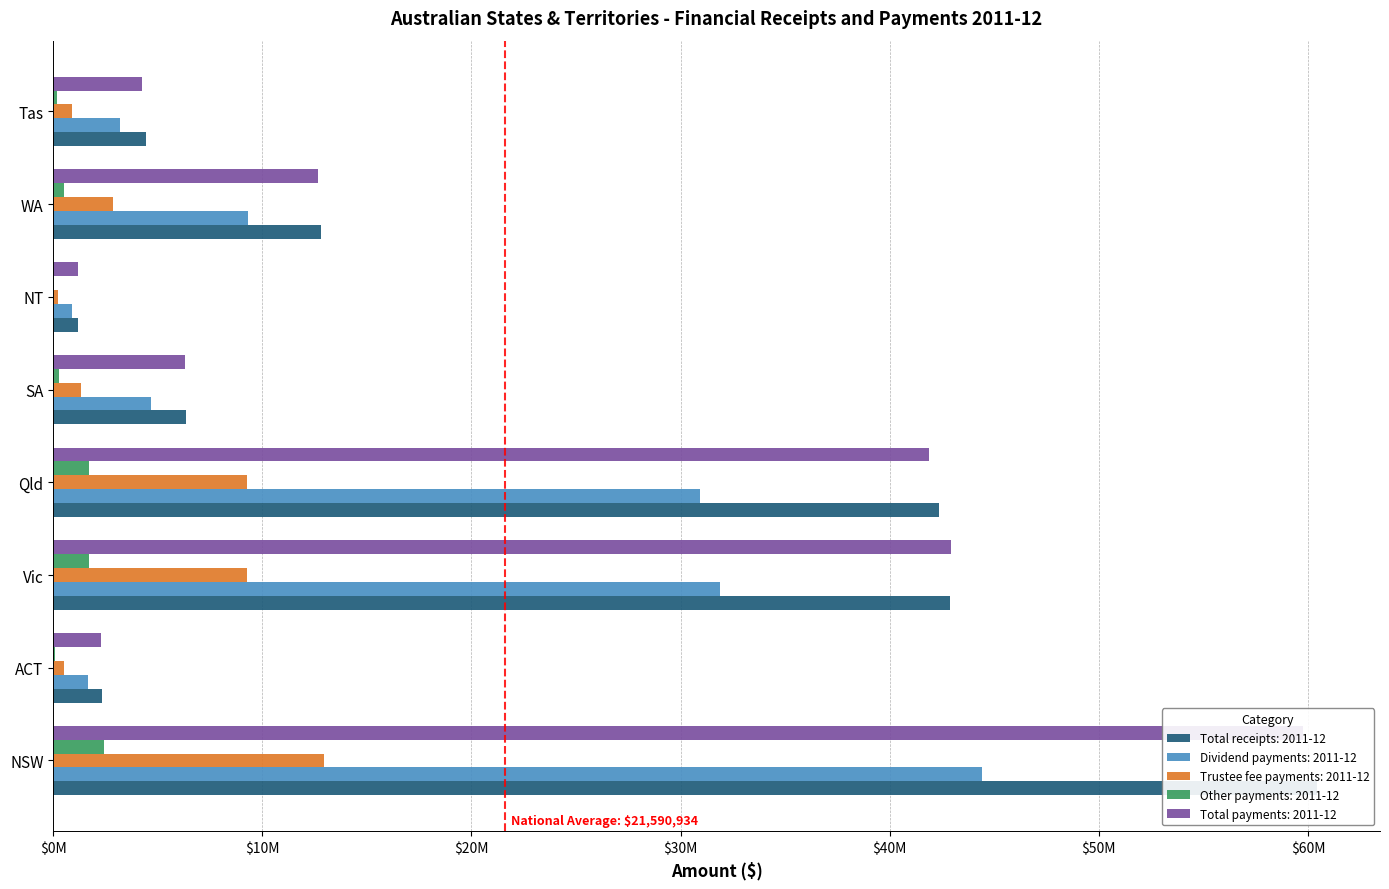

Reading left to right, extract all data points from this chart.

Total receipts: 2011-12: 60425969	2313534	42862669	42376715	6360100	1181949	12791659	4414880
Dividend payments: 2011-12: 44394306	1663947	31904806	30912487	4684494	881440	9298035	3191626
Trustee fee payments: 2011-12: 12965098	522248	9286447	9271902	1348281	249785	2844549	905849
Other payments: 2011-12: 2416657	96003	1717678	1700432	255673	44529	513235	161927
Total payments: 2011-12: 59776061	2282198	42908931	41884821	6288448	1175754	12655819	4259402